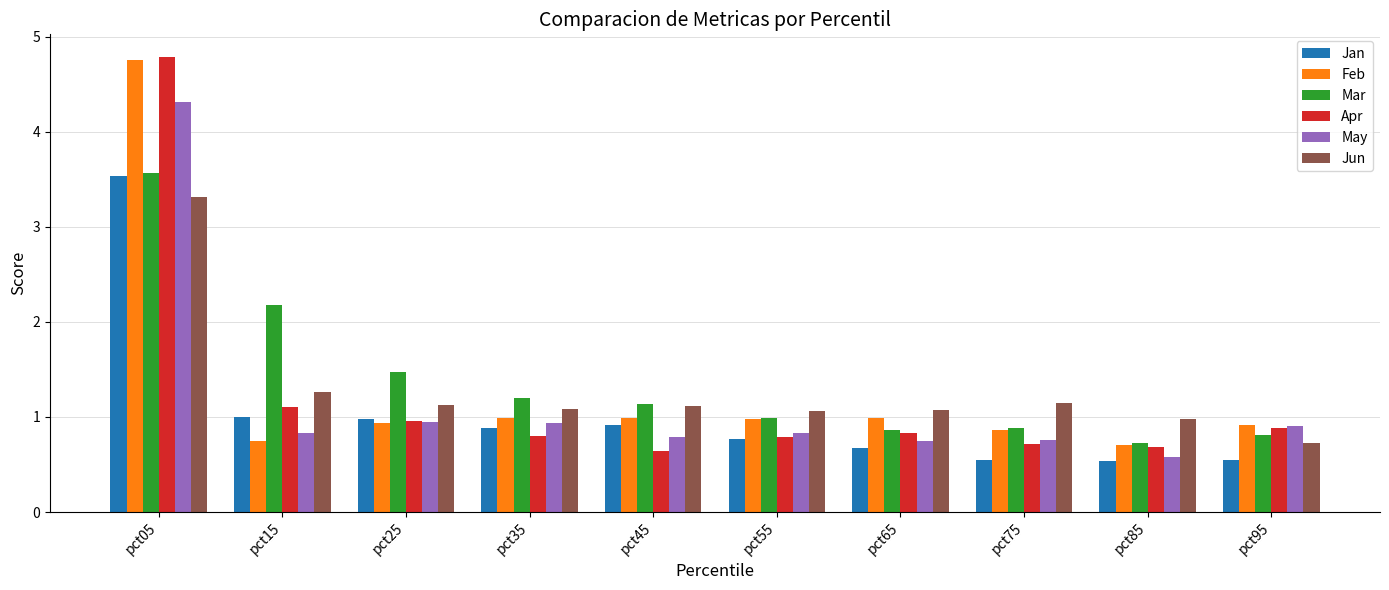

The value of Feb at pct65 is 1.0. True or false?

True